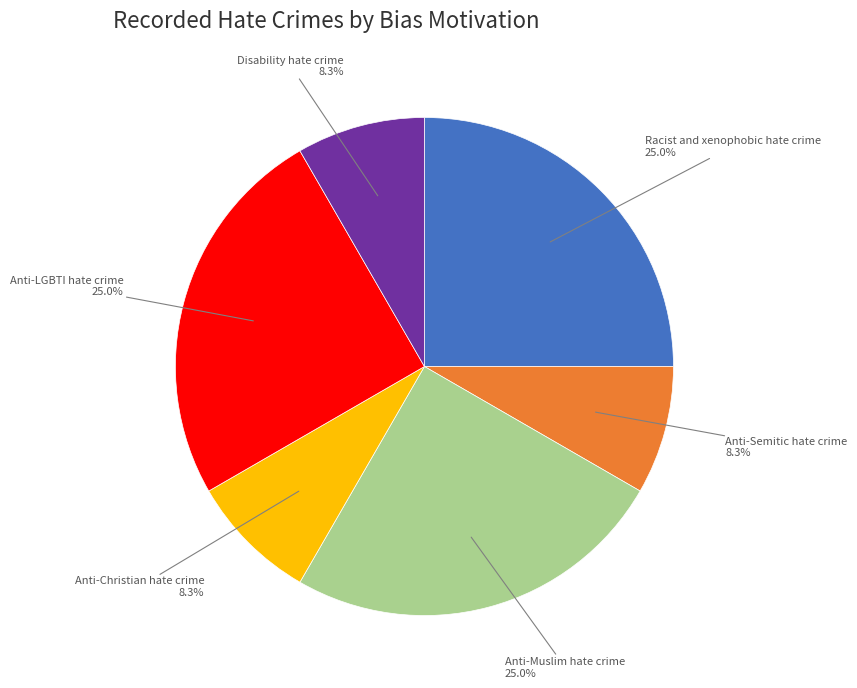

To the nearest percent, what is the combined percentage of Anti-Christian hate crime and Racist and xenophobic hate crime?

33%